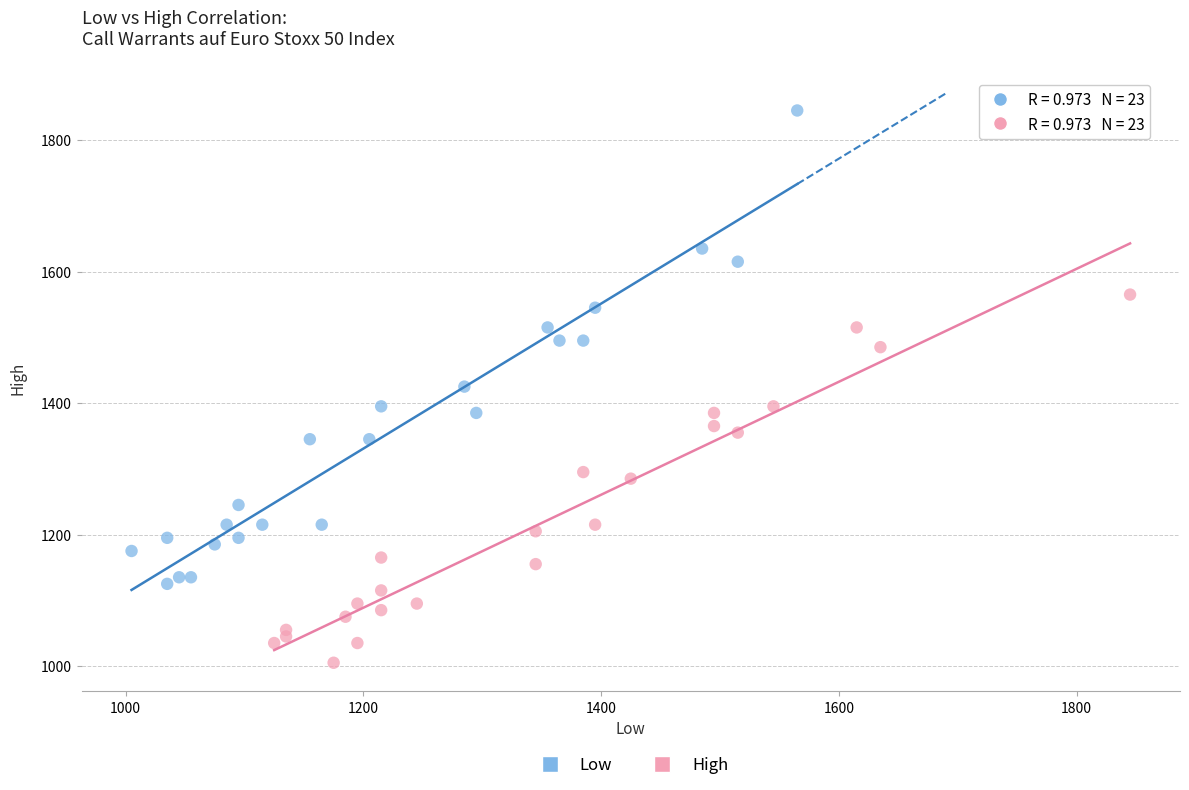

Which series reaches the minimum Y coordinate?

High